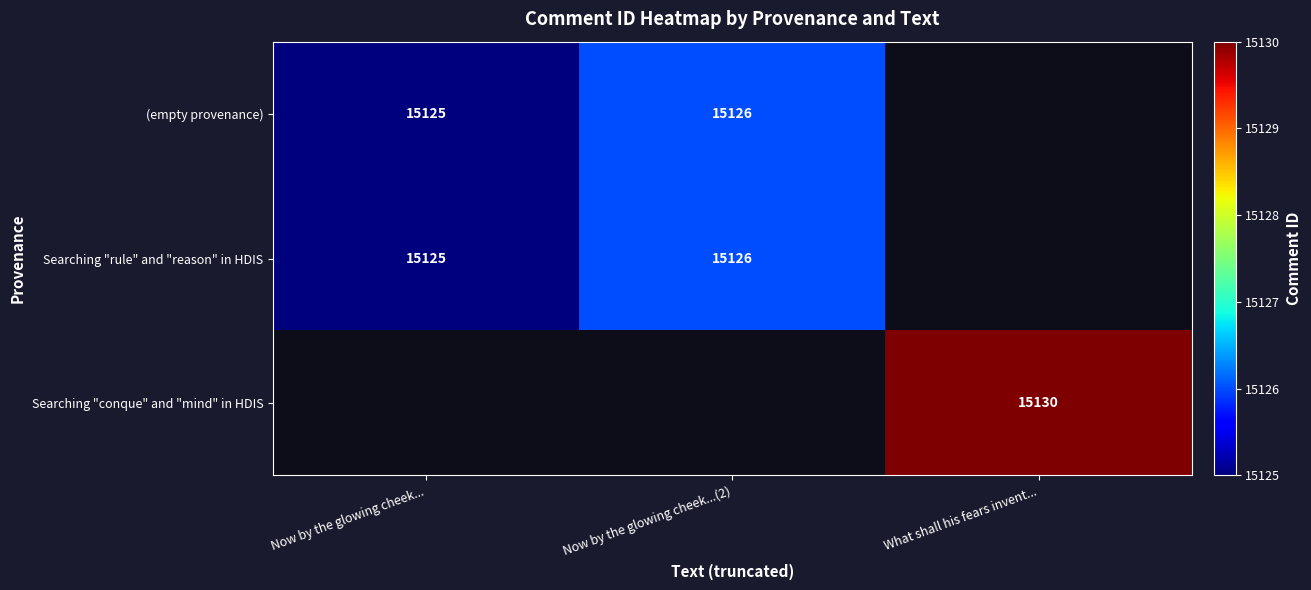

Is the value of (empty provenance) at Now by the glowing cheek...(2) greater than the value of Searching "rule" and "reason" in HDIS at Now by the glowing cheek...?

Yes